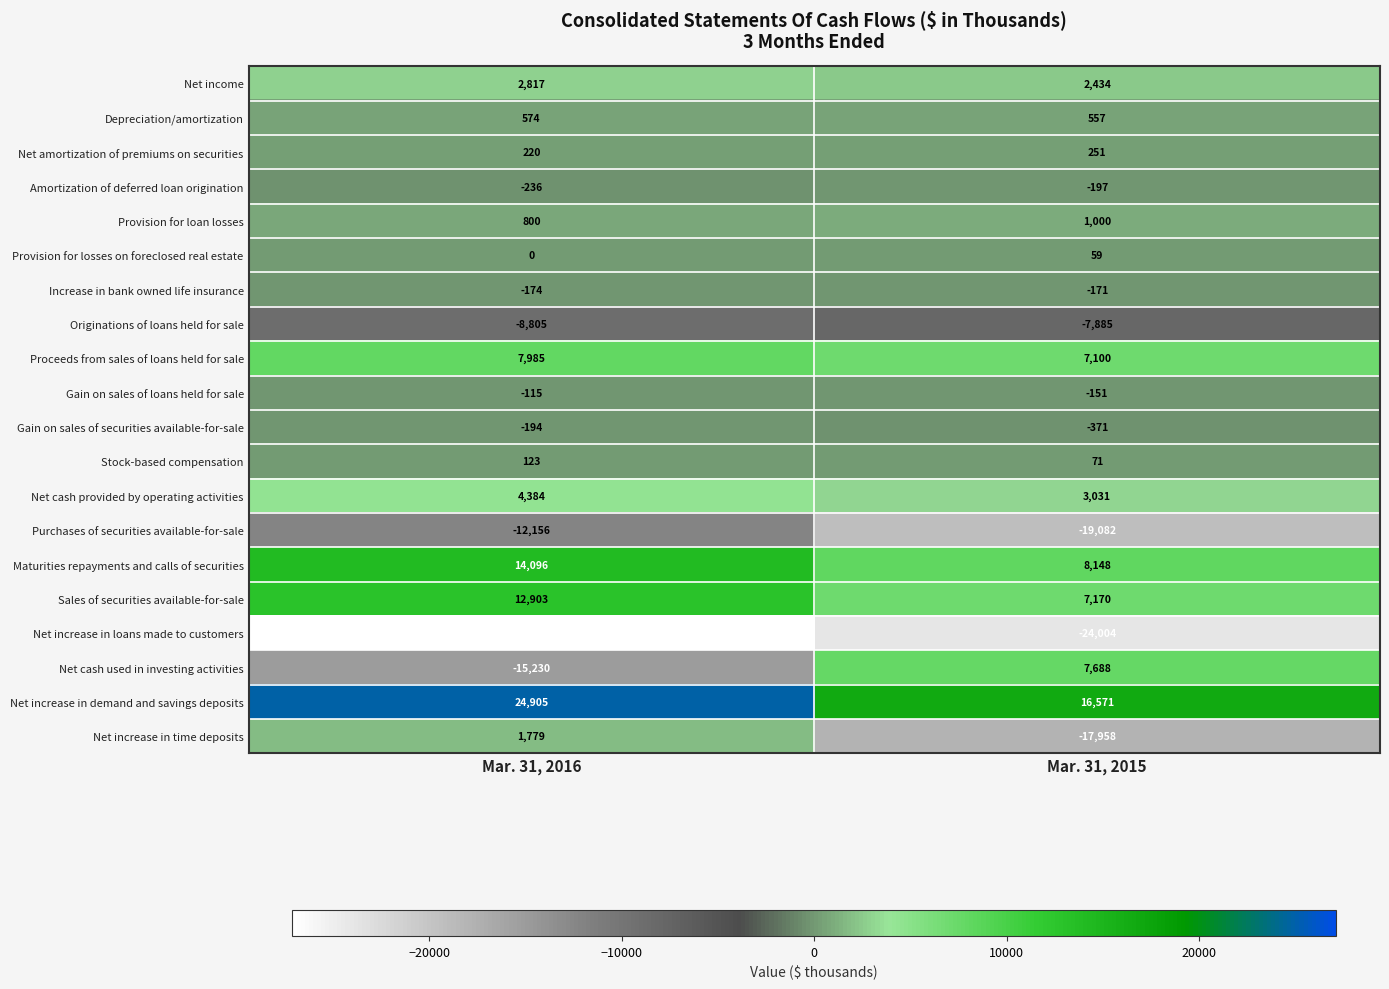

What is the total value across all series at Mar. 31, 2015?

-15739